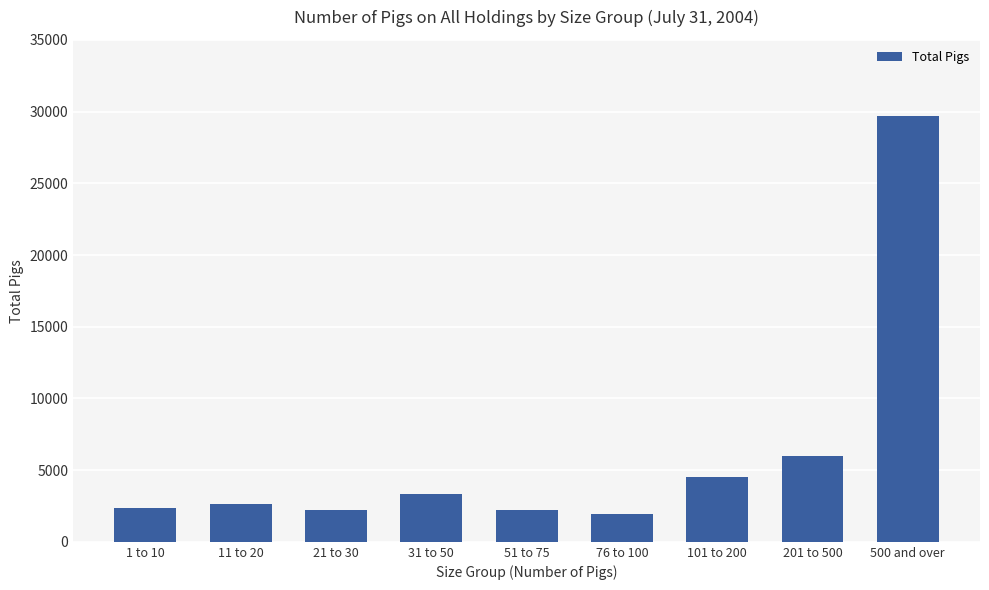

Approximately how many times larger is the value at 31 to 50 compared to 101 to 200?

0.7